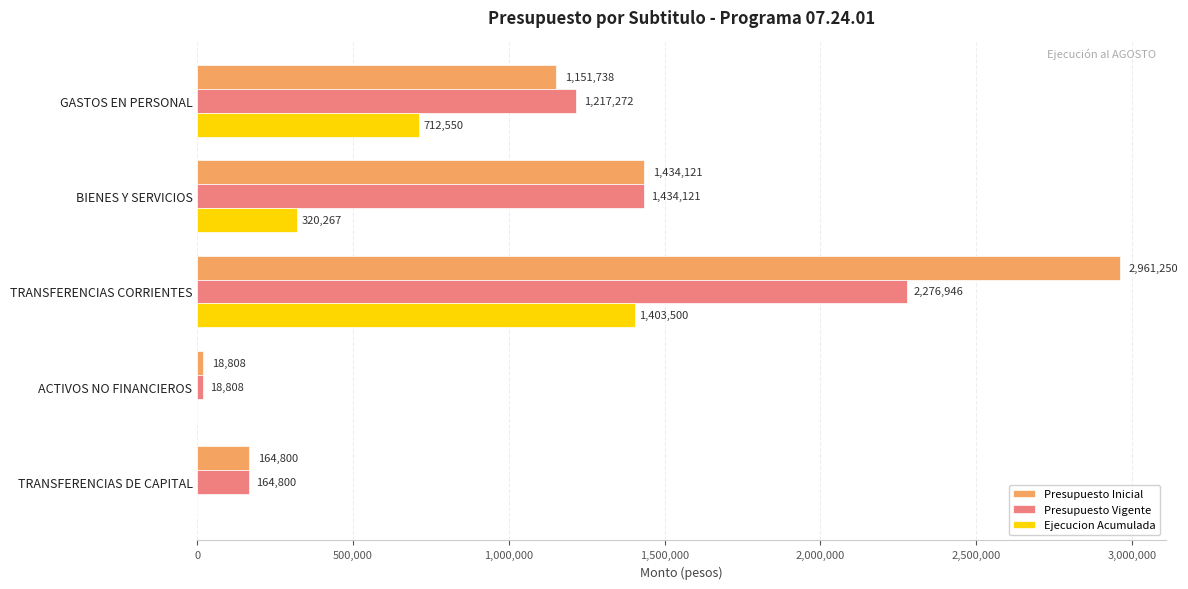

What is the sum of all Presupuesto Vigente values?

5111947